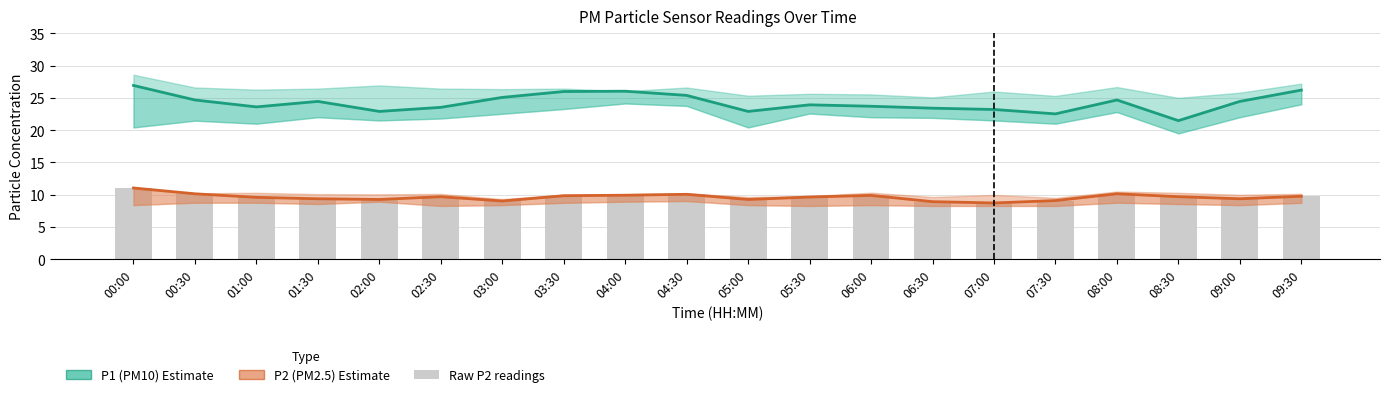

Is it true that P2 (PM2.5) equals 9.4 at 09:00?

True